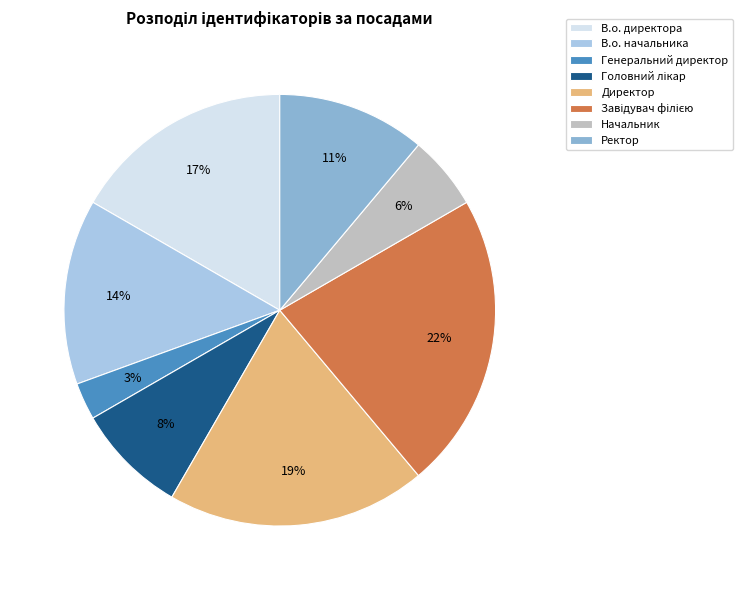

Is В.о. начальника the majority of the pie?

No